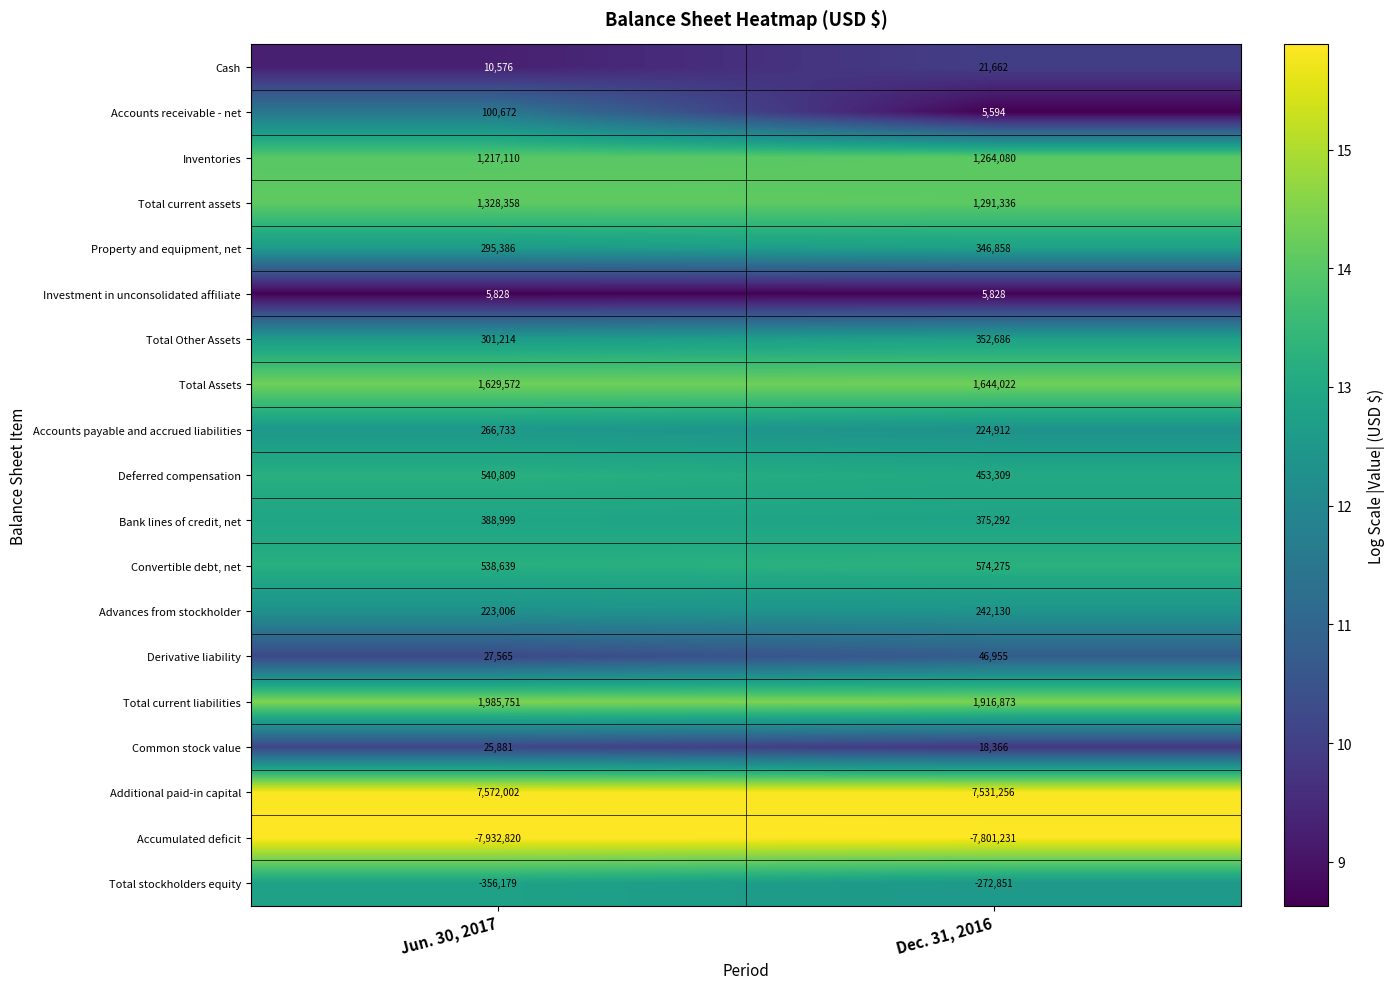

What is the sum of all Investment in unconsolidated affiliate values?

11656